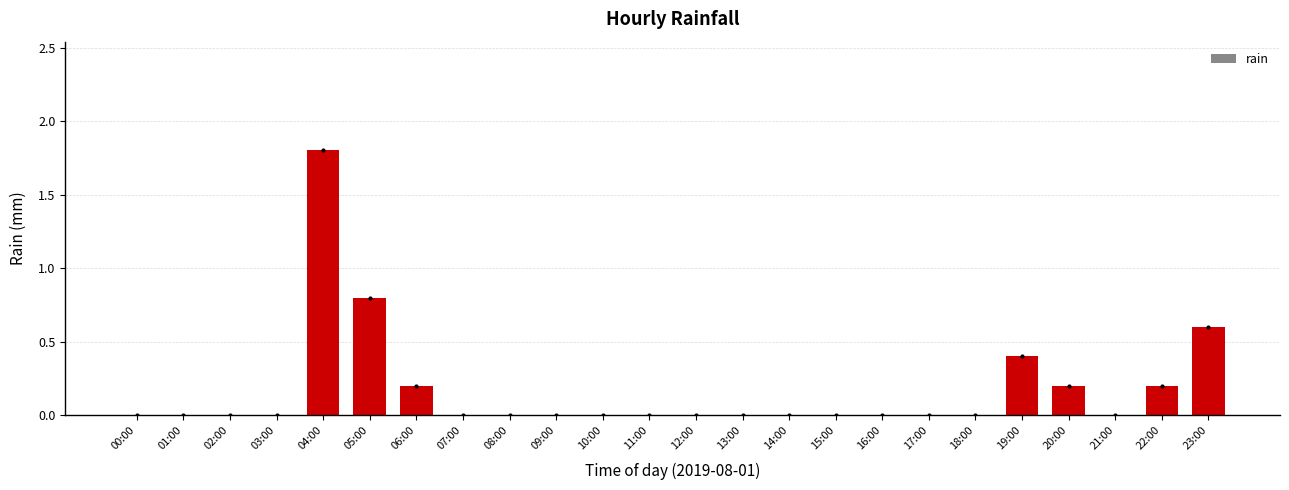

Between 14:00 and 22:00, which is larger?

22:00